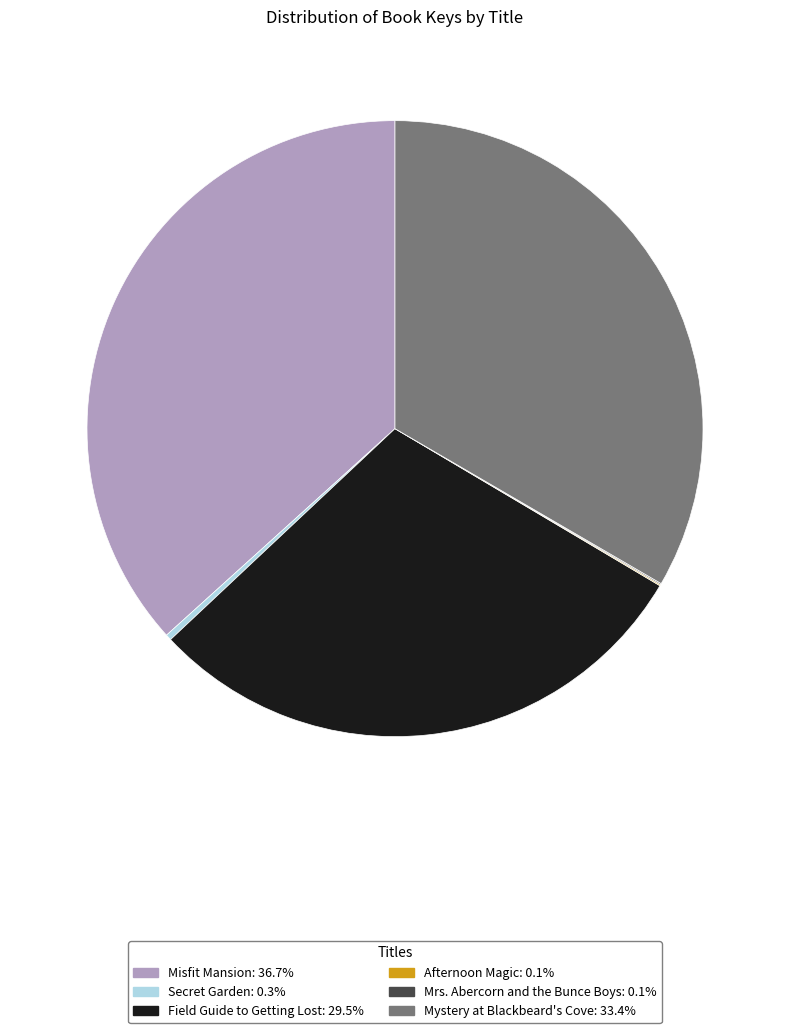

Approximately how many times larger is the value at Misfit Mansion compared to Mystery at Blackbeard's Cove?

1.1